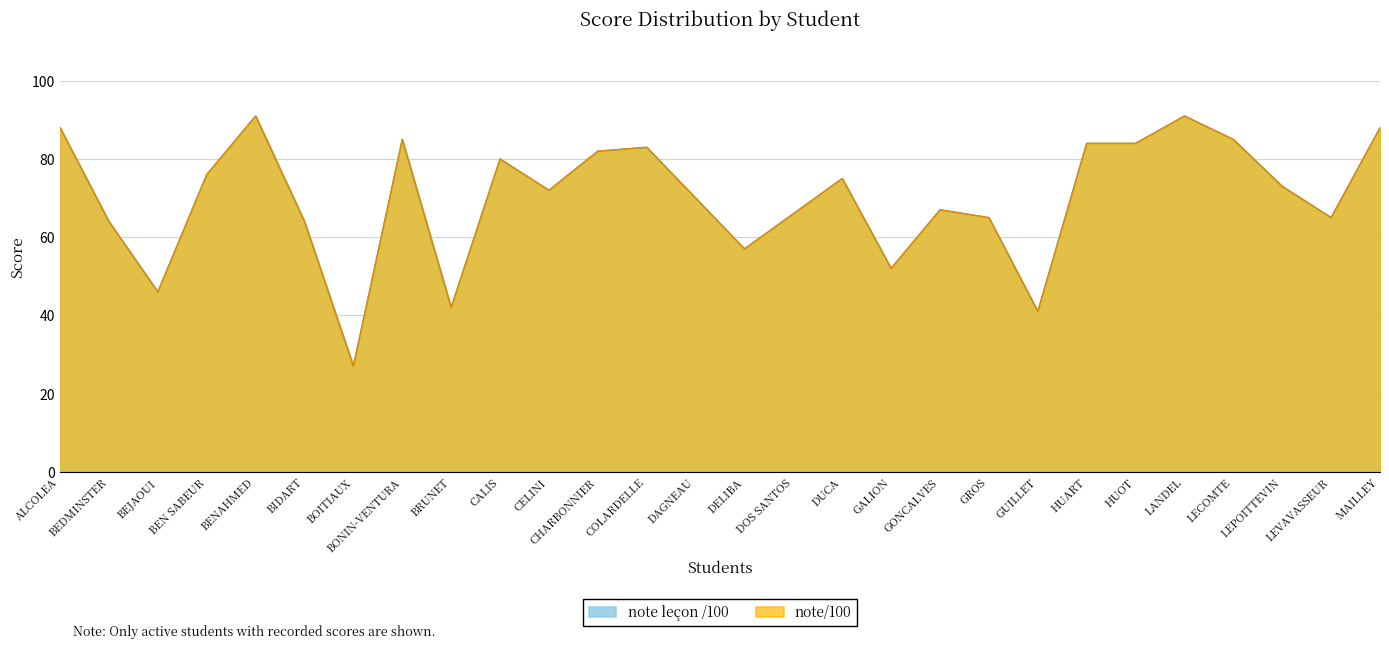

Reading left to right, list all the values displayed in this chart.

note leçon /100: ALCOLEA=88	BEDMINSTER=64	BEJAOUI=46	BEN SABEUR=76	BENAHMED=91	BIDART=64	BOITIAUX=27	BONIN-VENTURA=85	BRUNET=42	CALIS=80	CELINI=72	CHARBONNIER=82	COLARDELLE=83	DAGNEAU=70	DELIBA=57	DOS SANTOS=66	DUCA=75	GALION=52	GONCALVES=67	GROS=65	GUILLET=41	HUART=84	HUOT=84	LANDEL=91	LECOMTE=85	LEPOITTEVIN=73	LEVAVASSEUR=65	MAILLEY=88
note/100: ALCOLEA=88	BEDMINSTER=64	BEJAOUI=46	BEN SABEUR=76	BENAHMED=91	BIDART=64	BOITIAUX=27	BONIN-VENTURA=85	BRUNET=42	CALIS=80	CELINI=72	CHARBONNIER=82	COLARDELLE=83	DAGNEAU=70	DELIBA=57	DOS SANTOS=66	DUCA=75	GALION=52	GONCALVES=67	GROS=65	GUILLET=41	HUART=84	HUOT=84	LANDEL=91	LECOMTE=85	LEPOITTEVIN=73	LEVAVASSEUR=65	MAILLEY=88